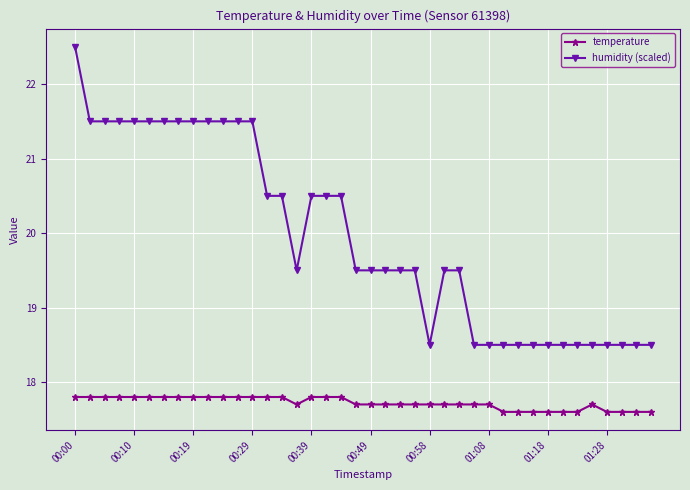

What is the difference between the second highest and second lowest values in the humidity (scaled) series?

3.0